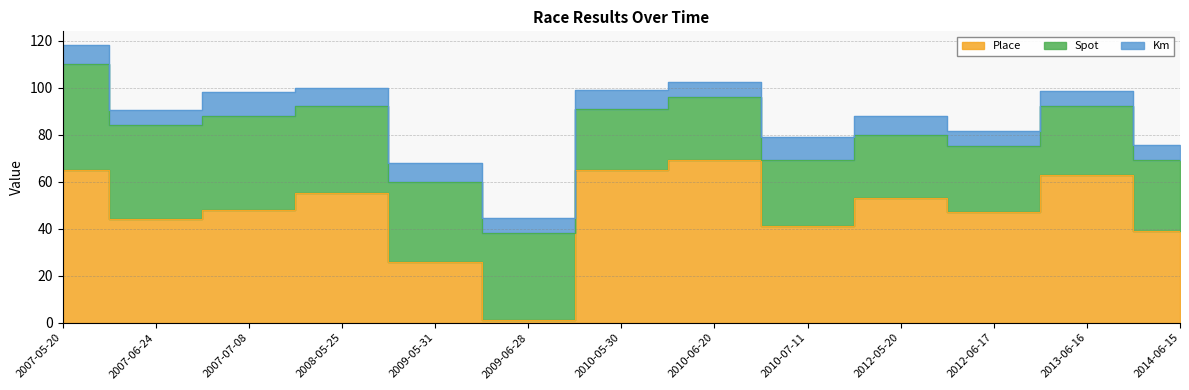

What is the label of the 12th point from the right?

2007-06-24